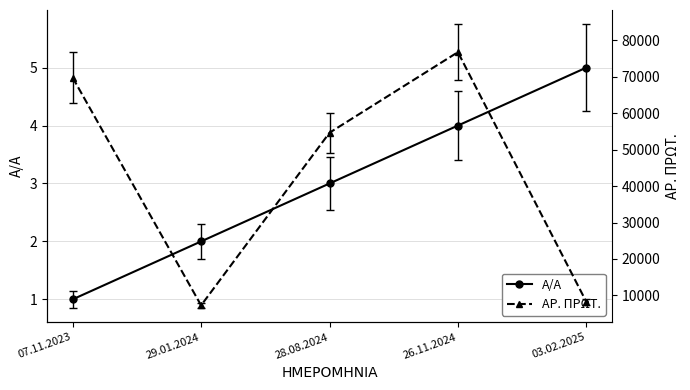

Which category has the lowest value in the A/A series?

07.11.2023